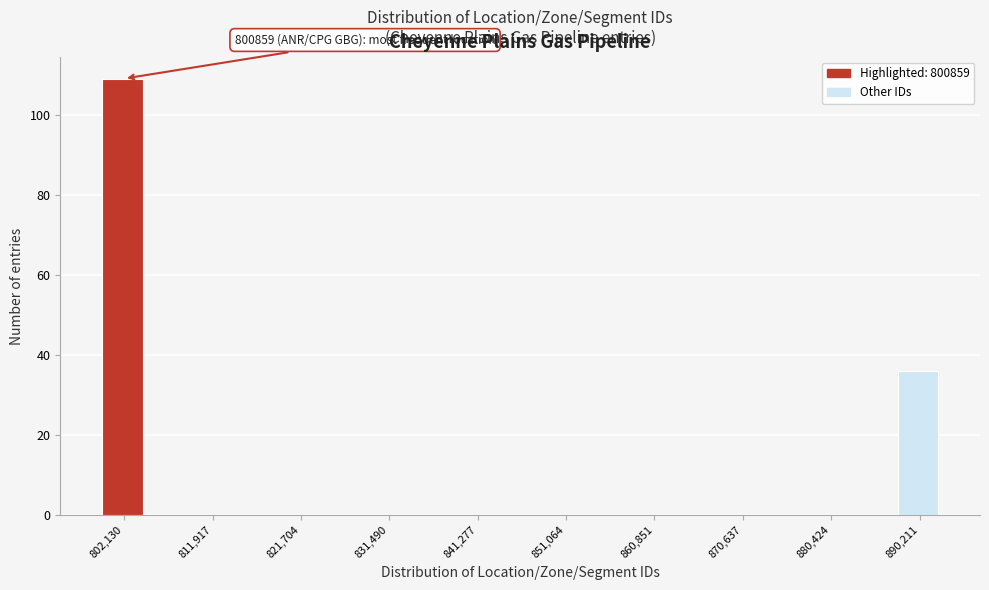

Which range on the x-axis has the tallest bar?

800000 to 805000